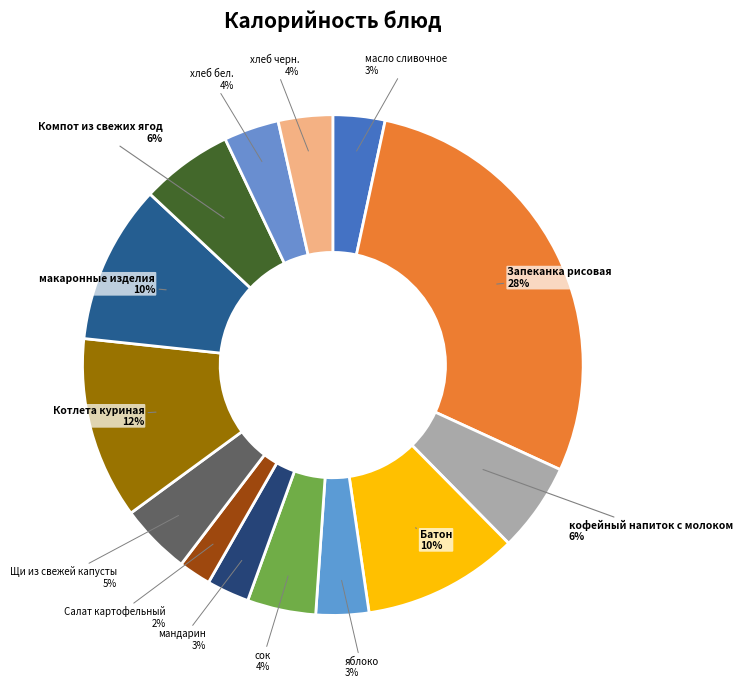

What percentage is the мандарин slice, to the nearest percent?

3%